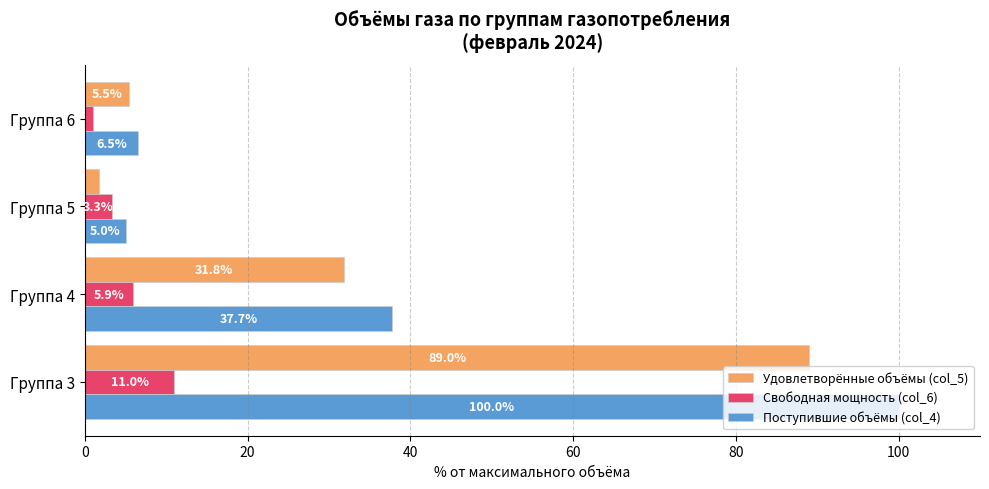

What are all the series names shown in the legend?

Удовлетворённые объёмы (col_5), Свободная мощность (col_6), Поступившие объёмы (col_4)